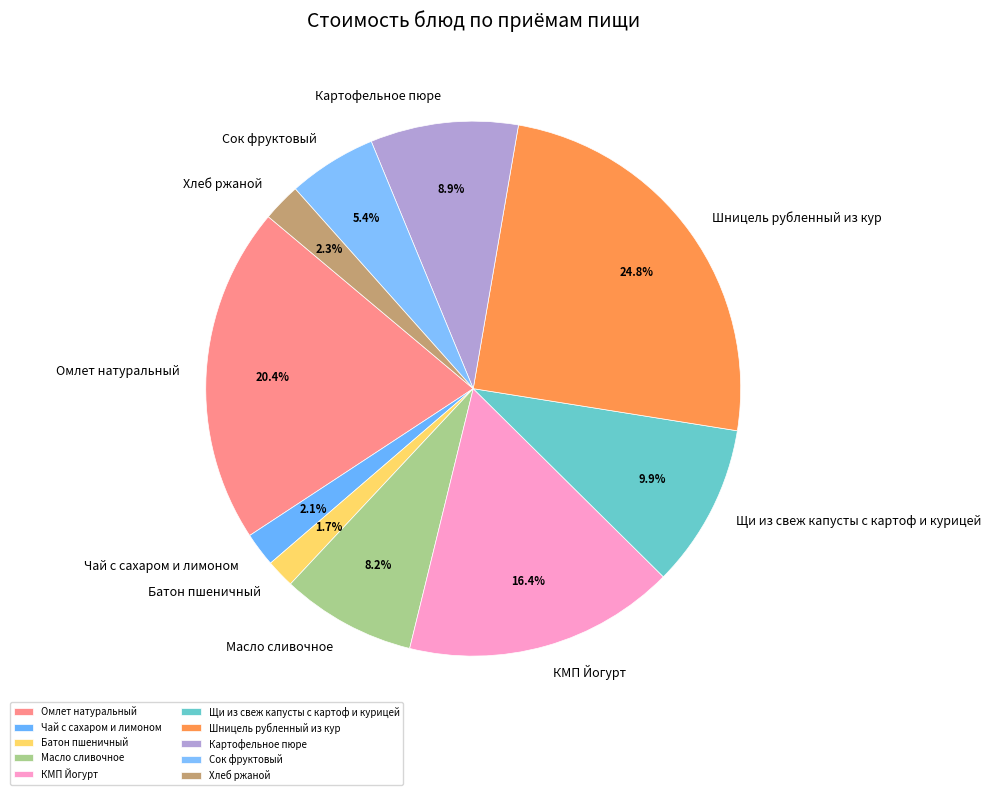

Is it true that Хлеб ржаной is 7% of the pie?

False